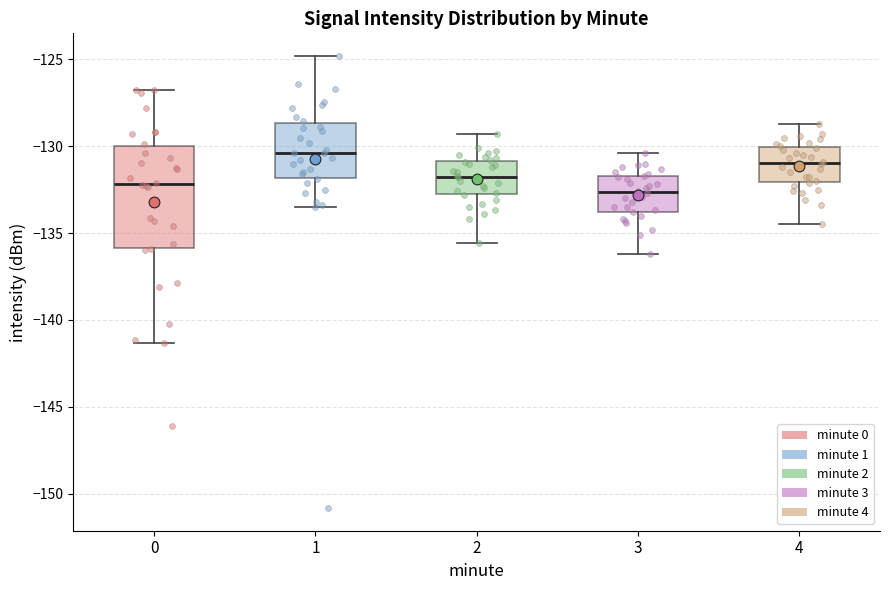

Reading left to right, transcribe this box plot: for each box, give where its median line is, the range the box spans, and where its two whiskers end, as read against the y-axis. The values are not printed on the chart, so give them approximately, as read against the axis.

0: median -132.0, box -136.0 to -130.0, whiskers -141.5 to -126.5
1: median -130.5, box -132.0 to -128.5, whiskers -133.5 to -125.0
2: median -131.5, box -133.0 to -131.0, whiskers -135.5 to -129.5
3: median -132.5, box -134.0 to -131.5, whiskers -136.0 to -130.5
4: median -131.0, box -132.0 to -130.0, whiskers -134.5 to -128.5